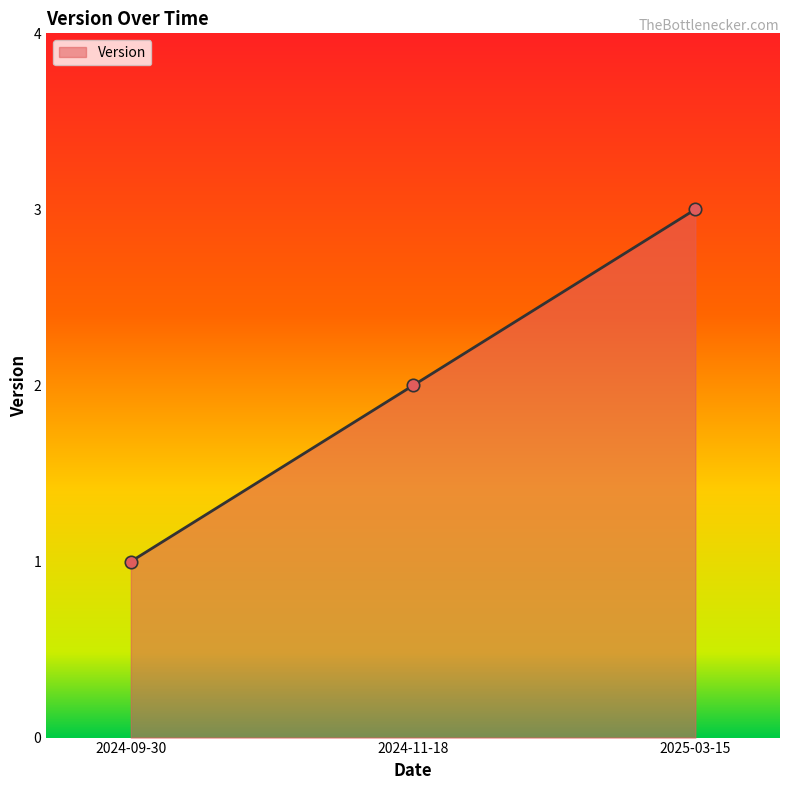

Between 2024-09-30 and 2025-03-15, which is larger?

2025-03-15